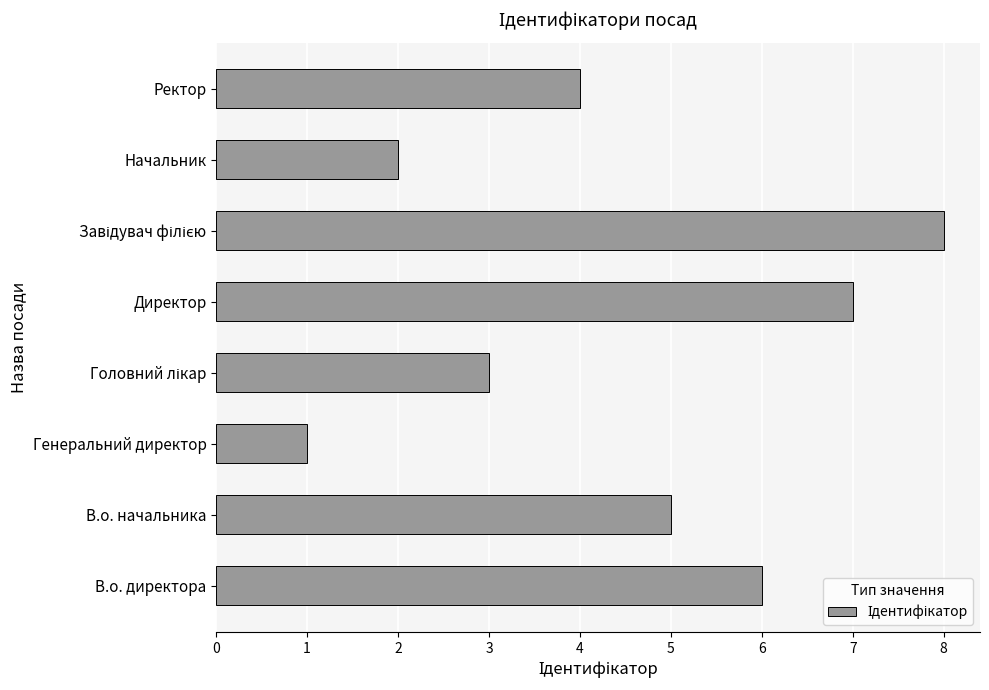

Are the bars grouped side by side (vs. stacked)?

No